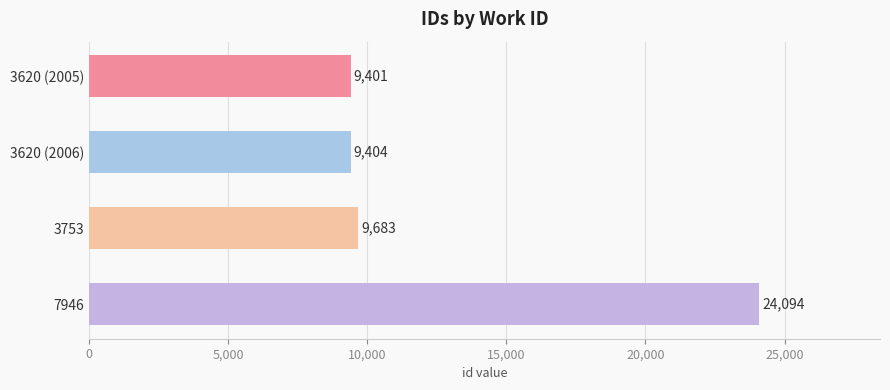

Where is the data nearest to the value 16747?

3753